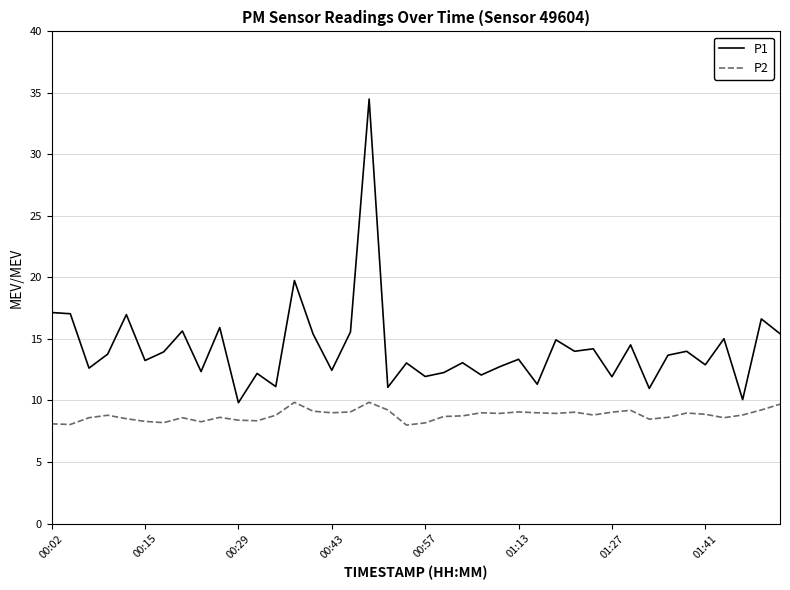

Which series has the largest total across all categories?

P1